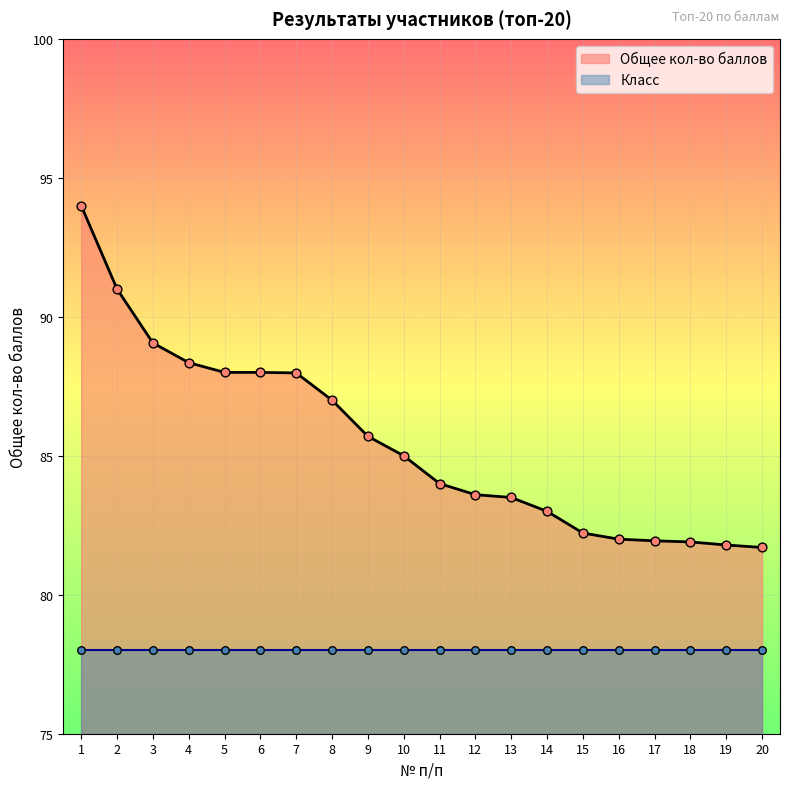

Between 19 and 17, which is larger?

17